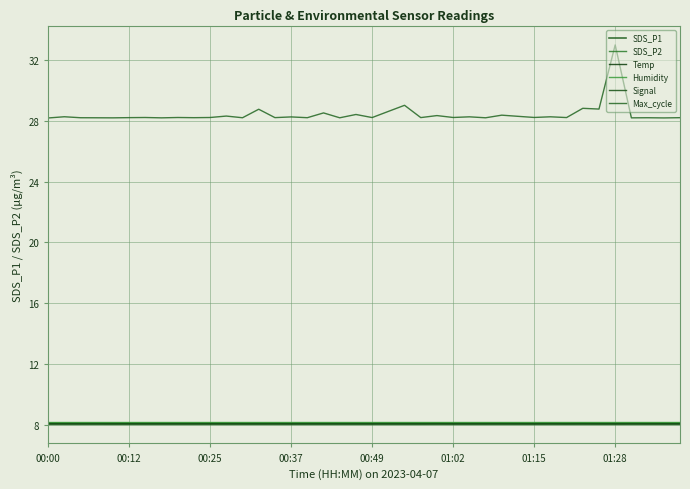

True or false: SDS_P2 and Signal intersect in this chart.

False